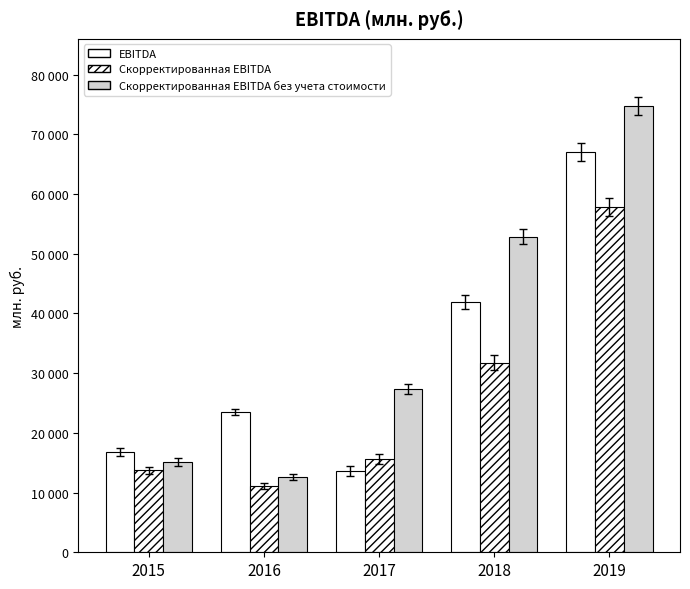

What is the greatest value displayed?

74786